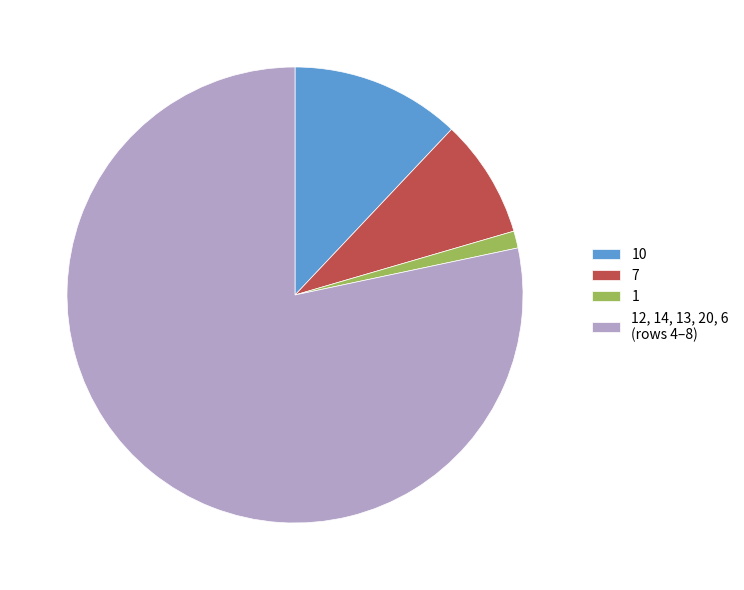

Between 7 and 12, 14, 13, 20, 6 (rows 4–8), which is larger?

12, 14, 13, 20, 6 (rows 4–8)